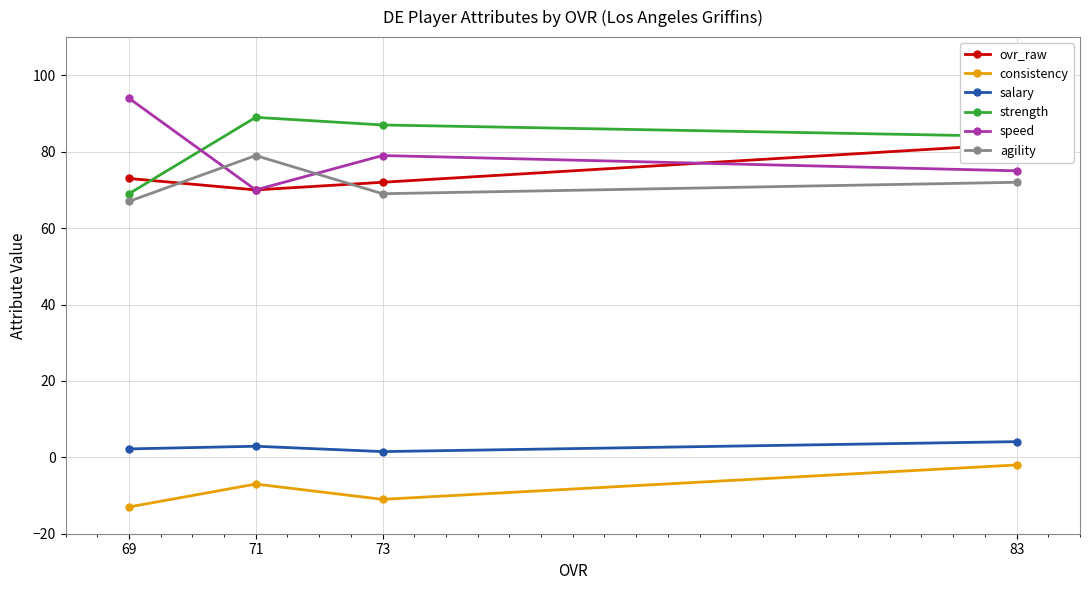

True or false: agility and salary cross at least once.

False